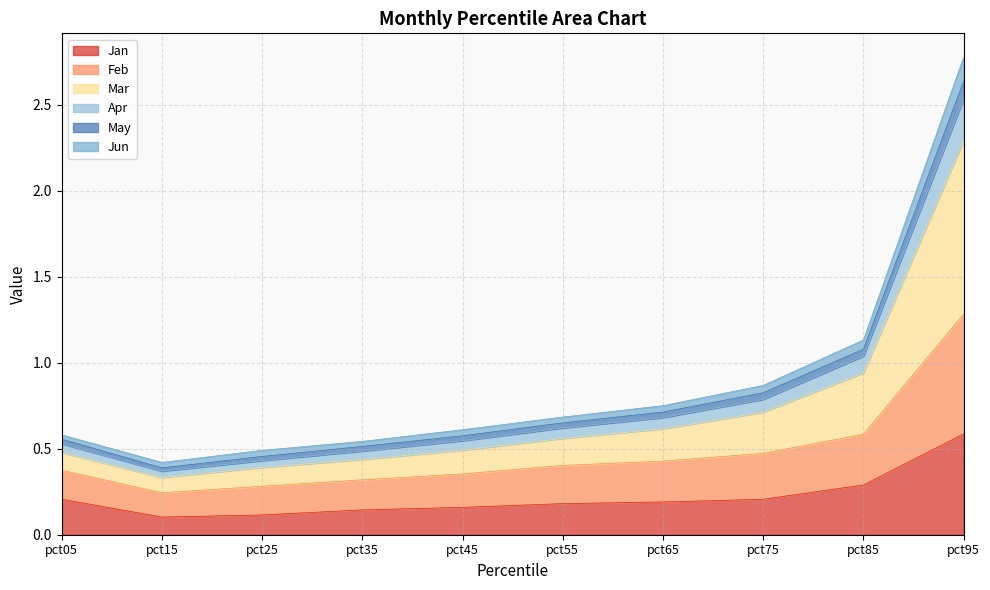

At which category is the sum across all series the highest?

pct95